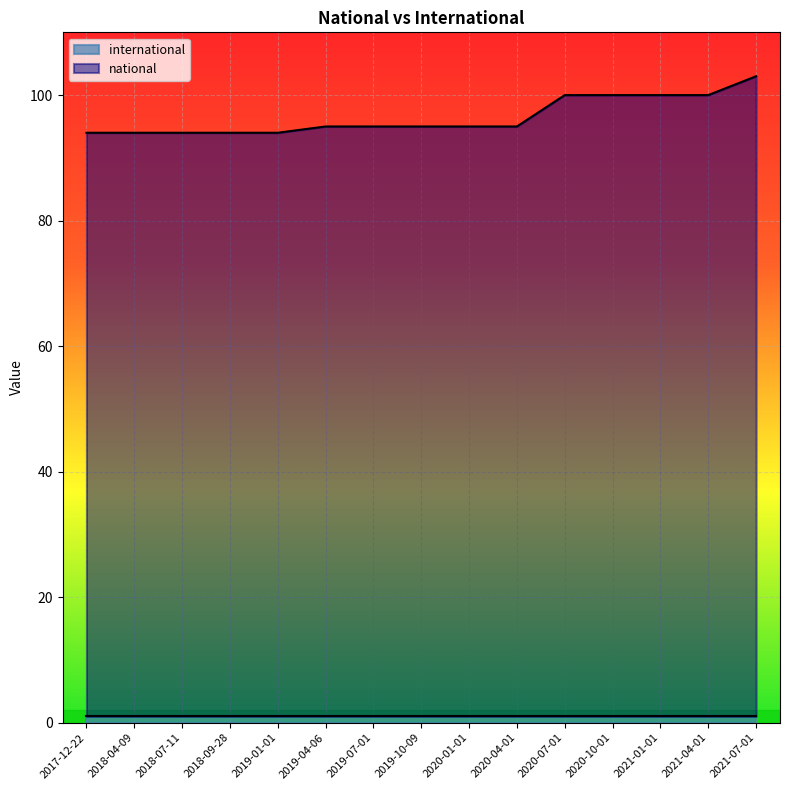

Which category has the highest value across all series?

2021-07-01